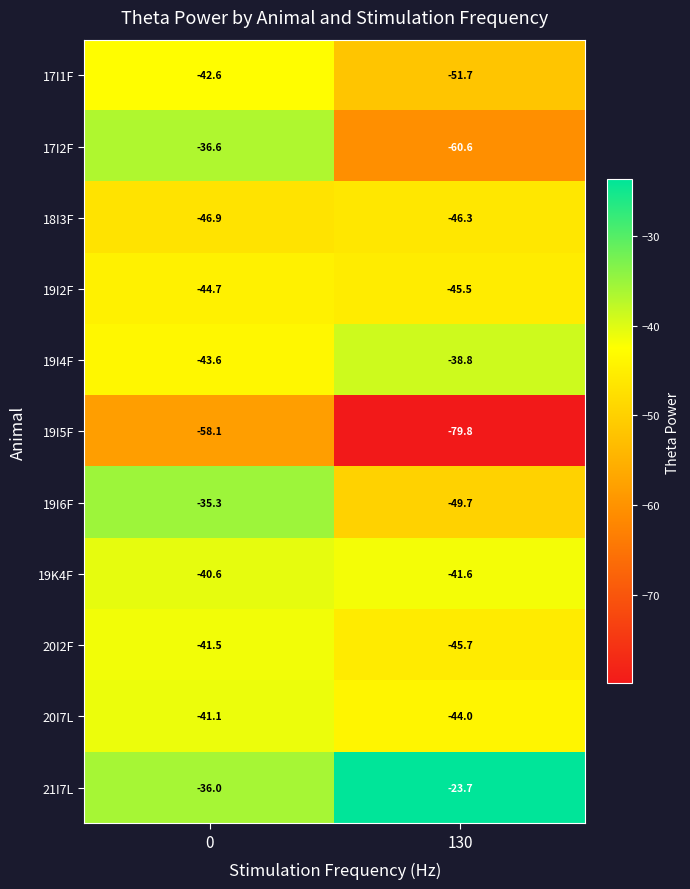

Read the 17I1F value at 130.

-51.7